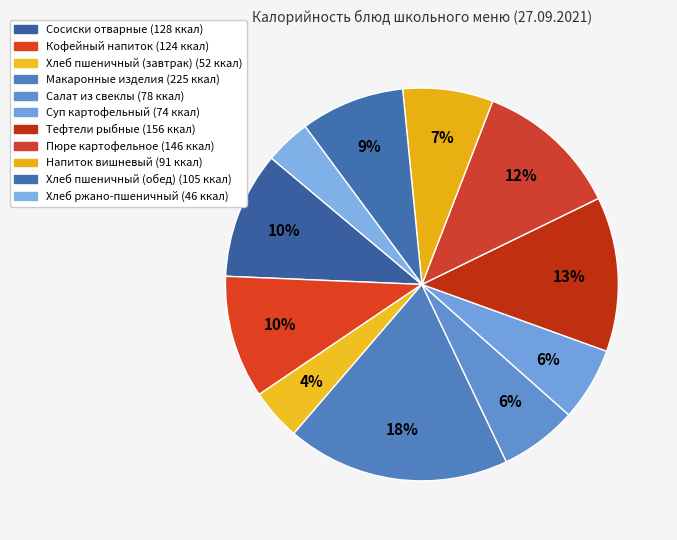

To the nearest percent, what is the difference between the largest and smallest slice percentages?

15%